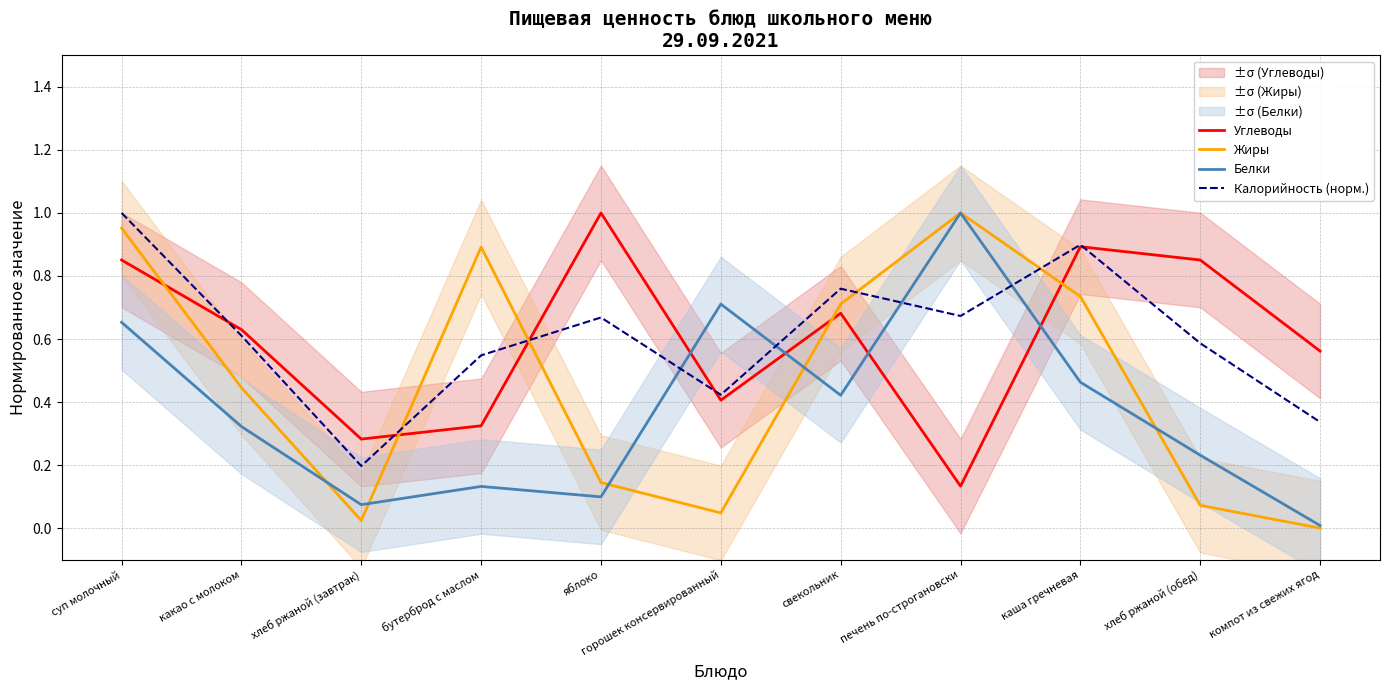

What is the label of the 11th point from the left?

компот из свежих ягод